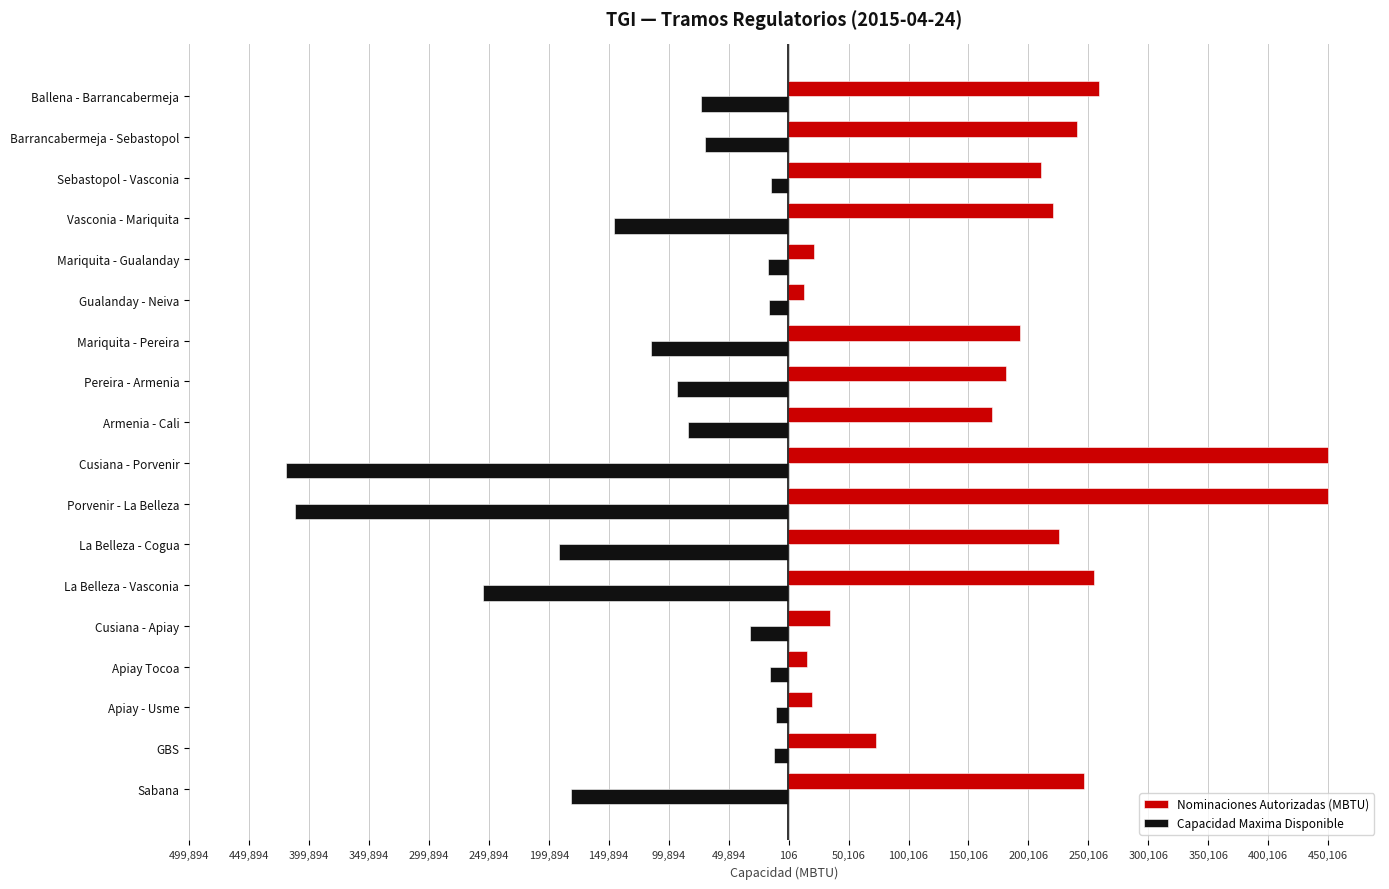

What are all the series names shown in the legend?

Nominaciones Autorizadas (MBTU), Capacidad Maxima Disponible